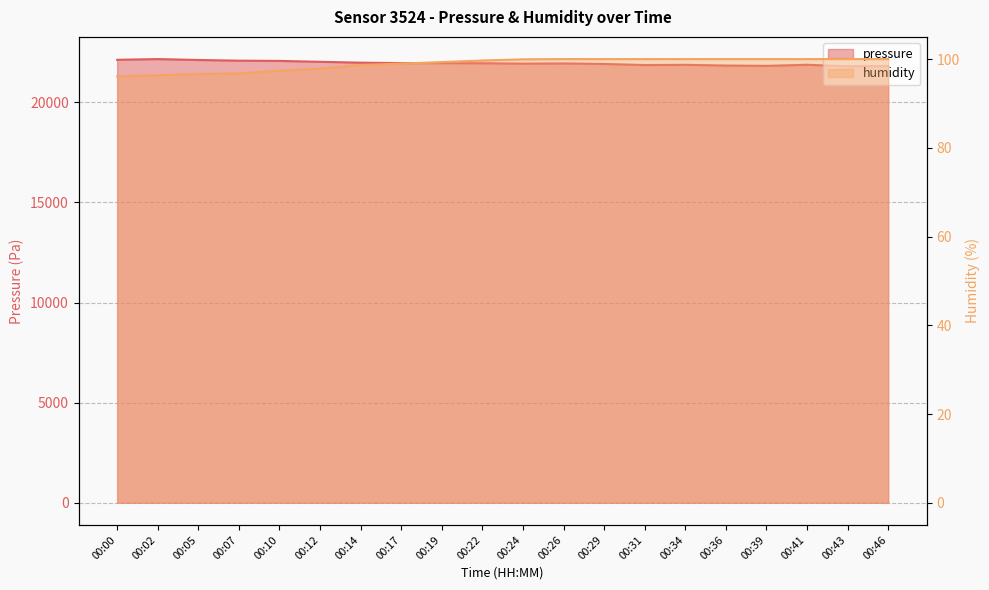

True or false: pressure and humidity intersect in this chart.

False